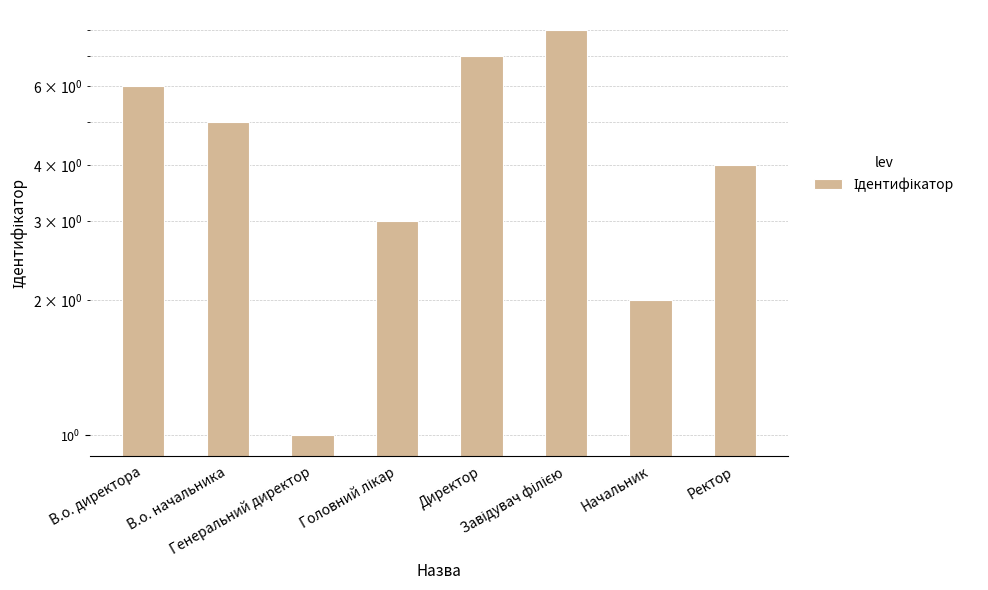

Rank the categories by value from lowest to highest.

Генеральний директор, Начальник, Головний лікар, Ректор, В.о. начальника, В.о. директора, Директор, Завідувач філією